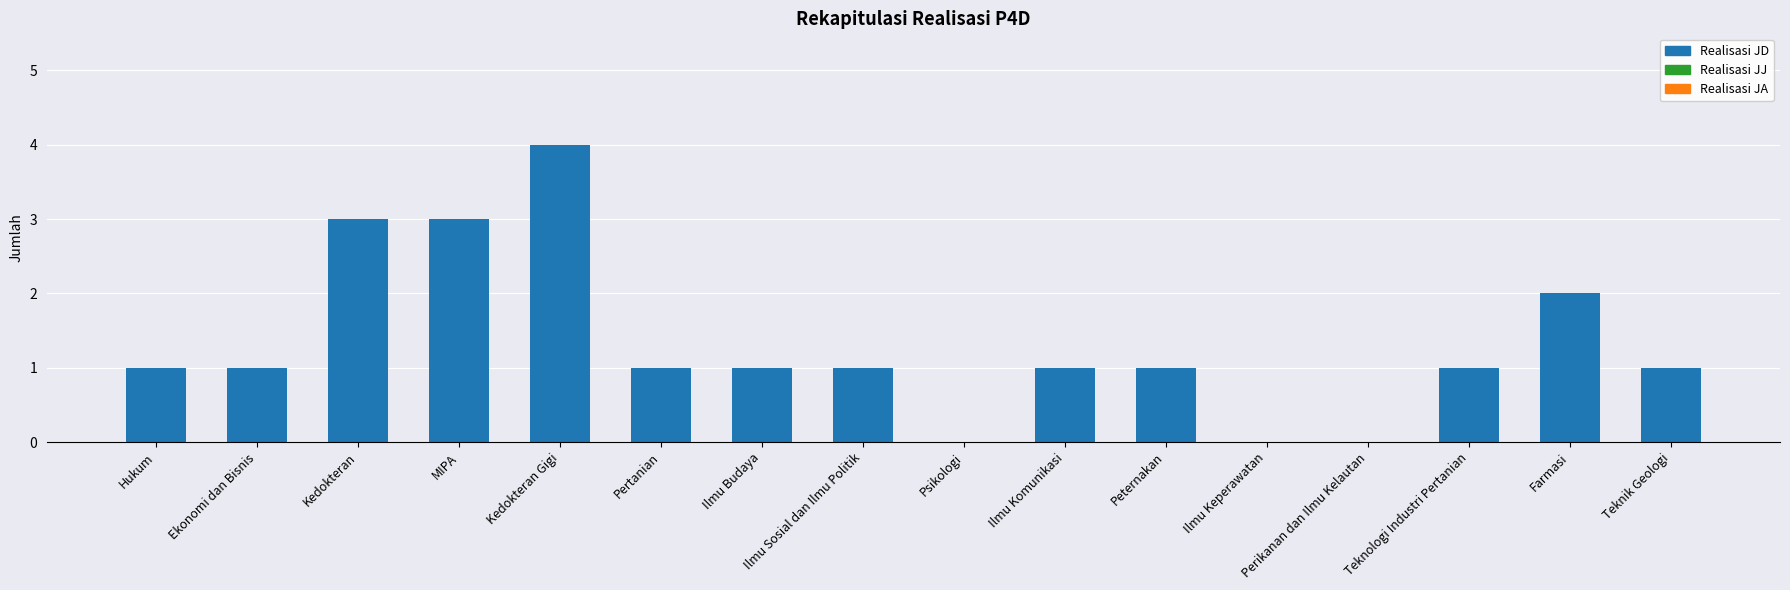

Approximately how many times larger is the value at Farmasi compared to Teknik Geologi?

2.0